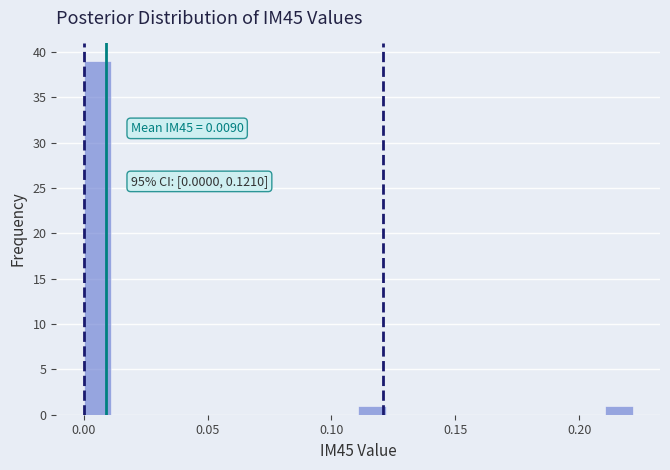

Around what value on the x-axis is the tallest bar? Give the approximate position of its centre, as read against the axis.

0.005